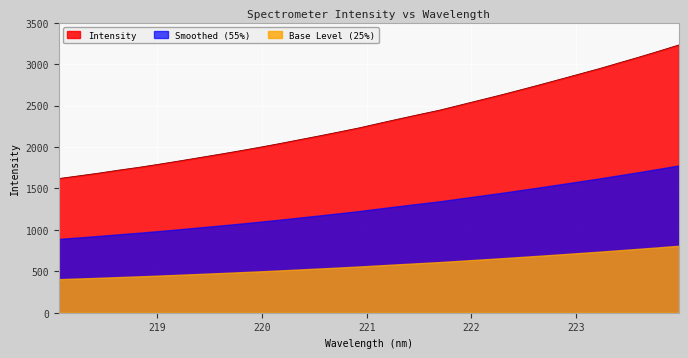

Where is the data nearest to the value 2425?

221.6902